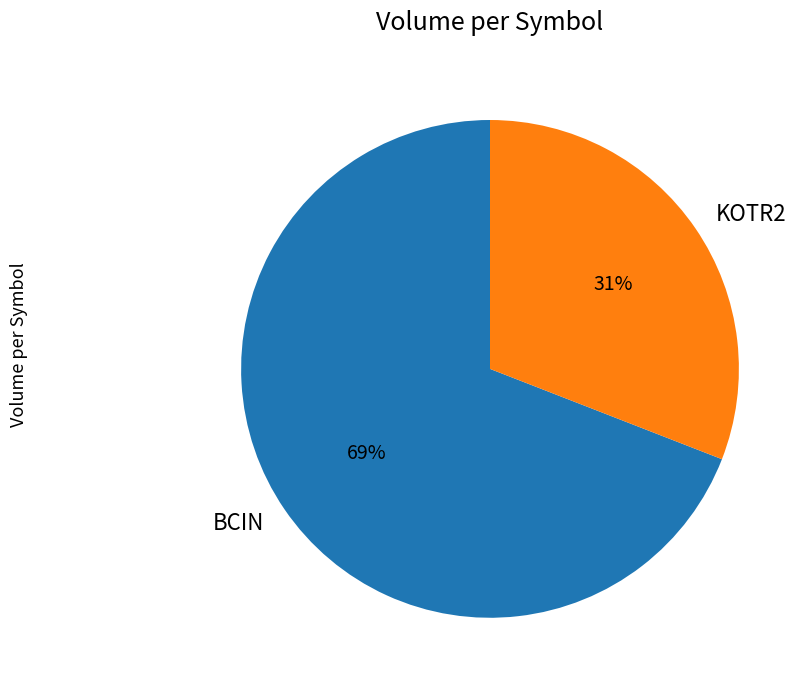

Rank the categories by value from lowest to highest.

KOTR2, BCIN